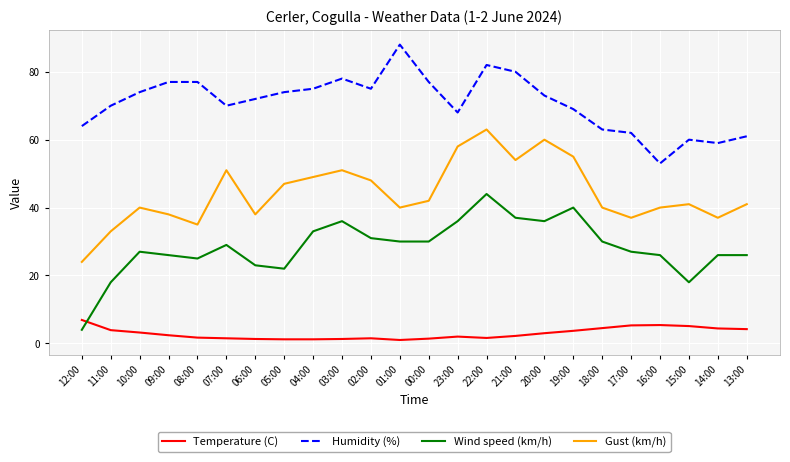

Rank the series by their average value, from highest to lowest.

Humidity (%), Gust (km/h), Wind speed (km/h), Temperature (C)